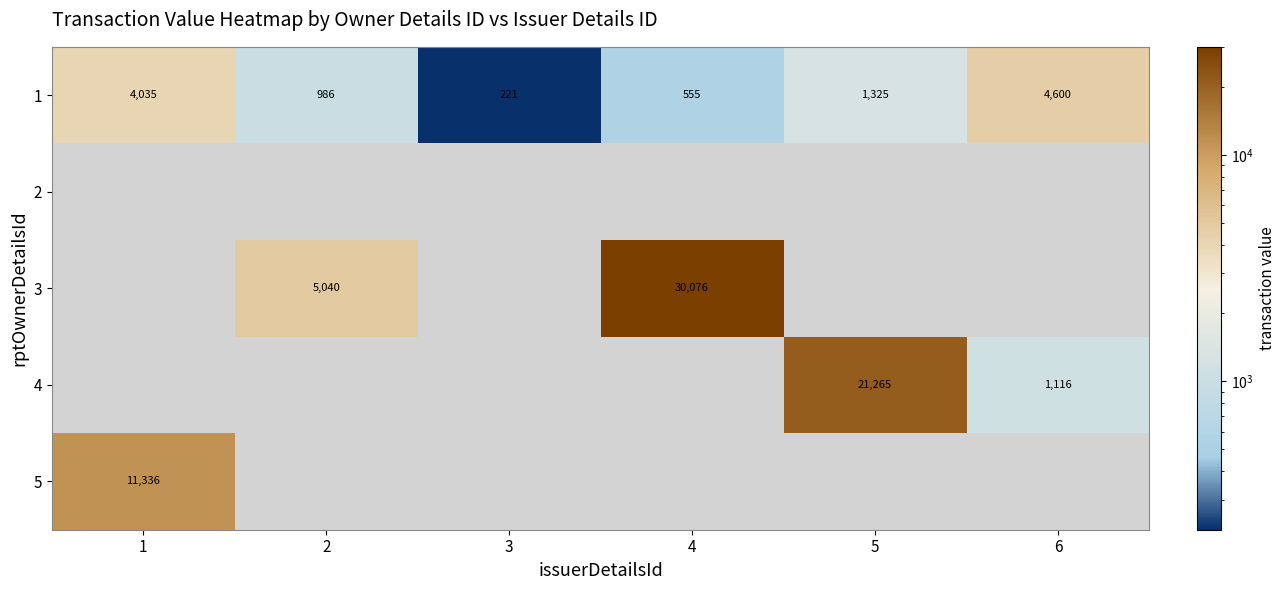

The 1 series shows 1897 at 5. True or false?

False